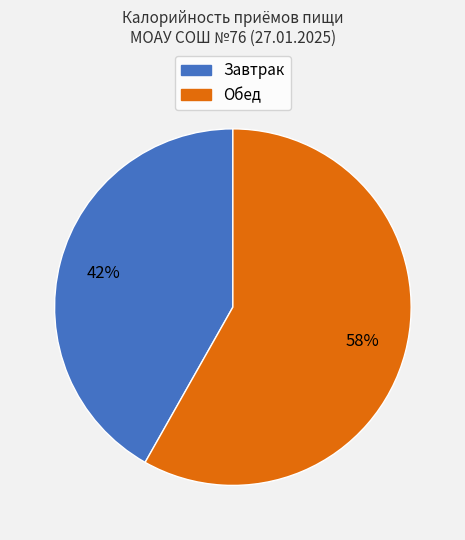

How many segments does this pie chart have?

2